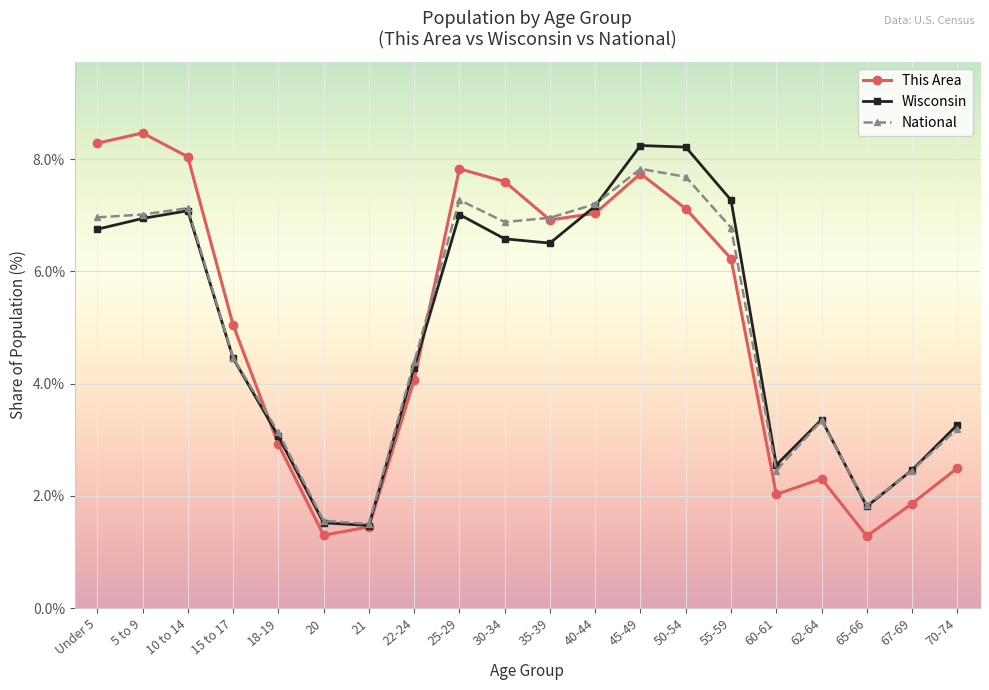

What is the minimum value for National?

1.5